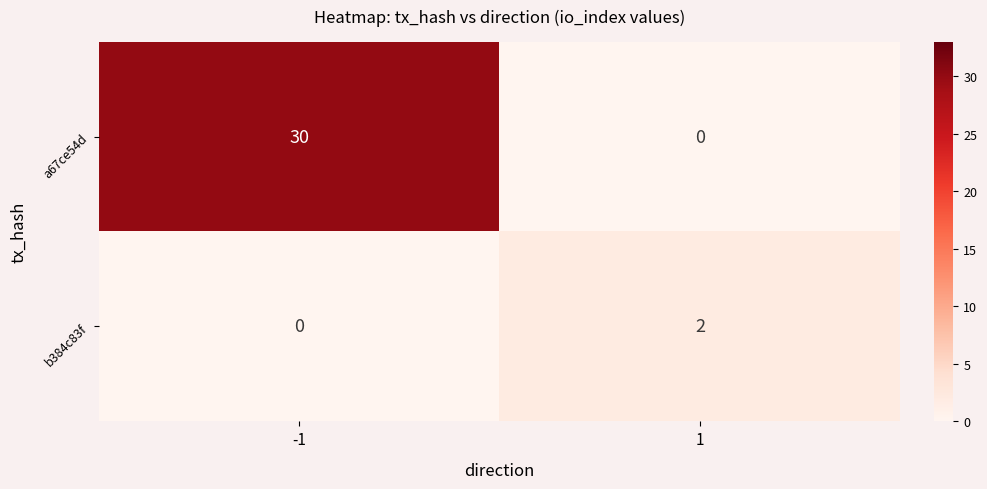

Reading left to right, transcribe all the data shown in this chart.

a67ce54d: 30	0
b384c83f: 0	2